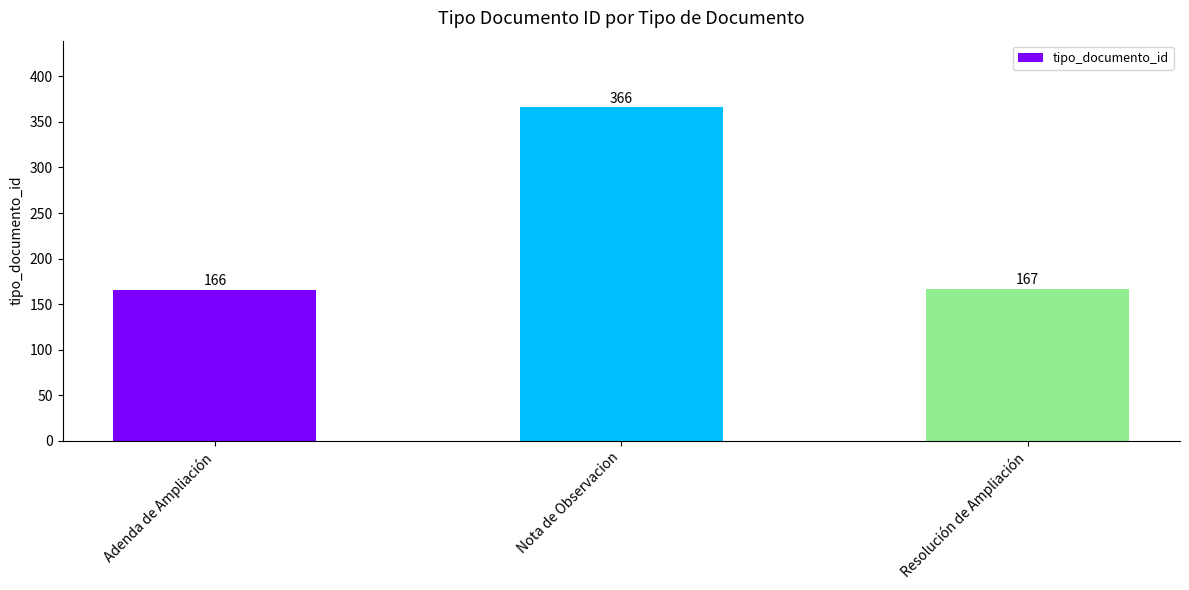

What is the smallest value displayed?

166